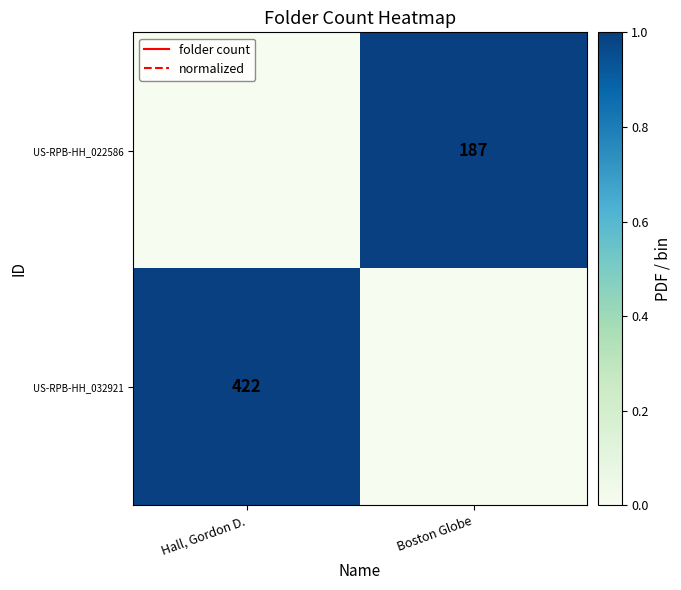

Count the number of data series in this chart.

2